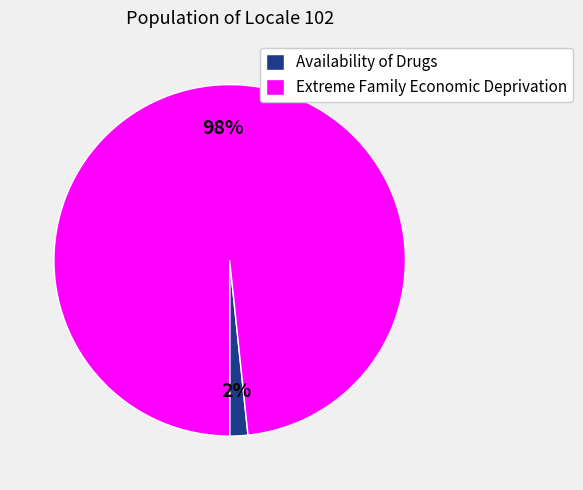

Is it true that Extreme Family Economic Deprivation is 98% of the pie?

True